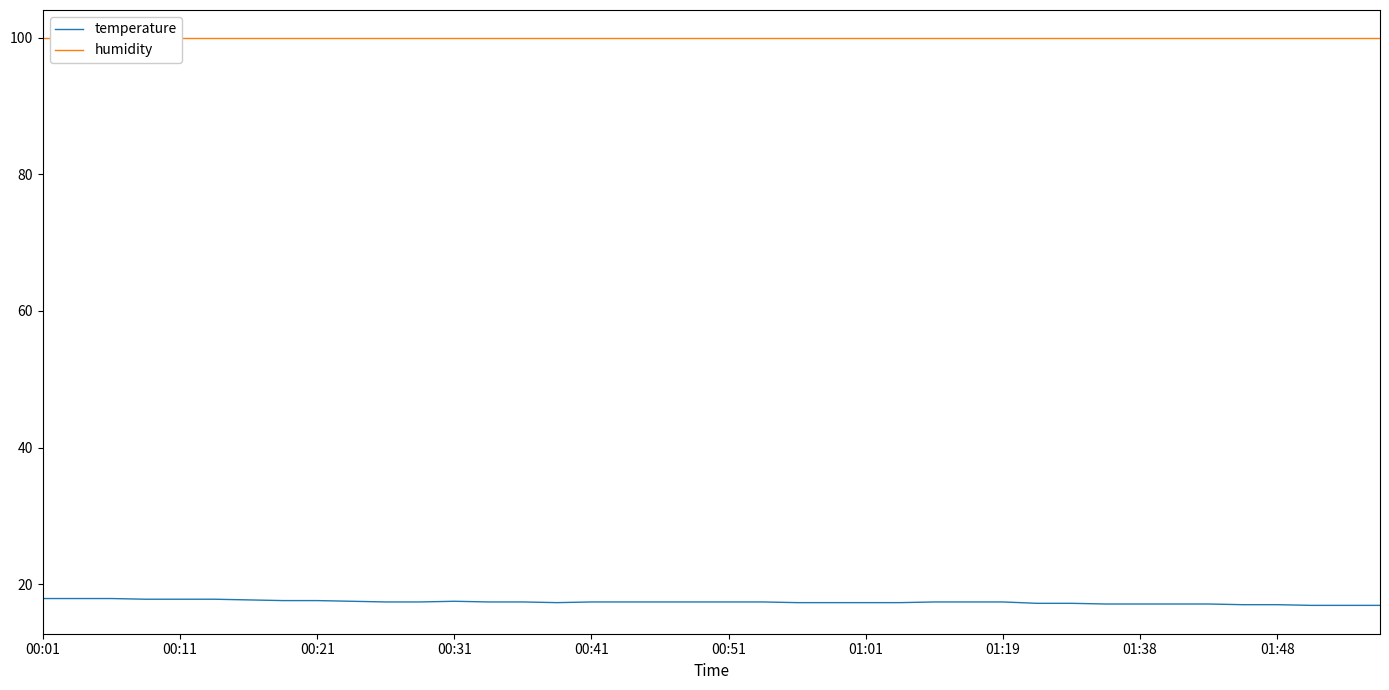

What is the sum of all humidity values?

3996.0